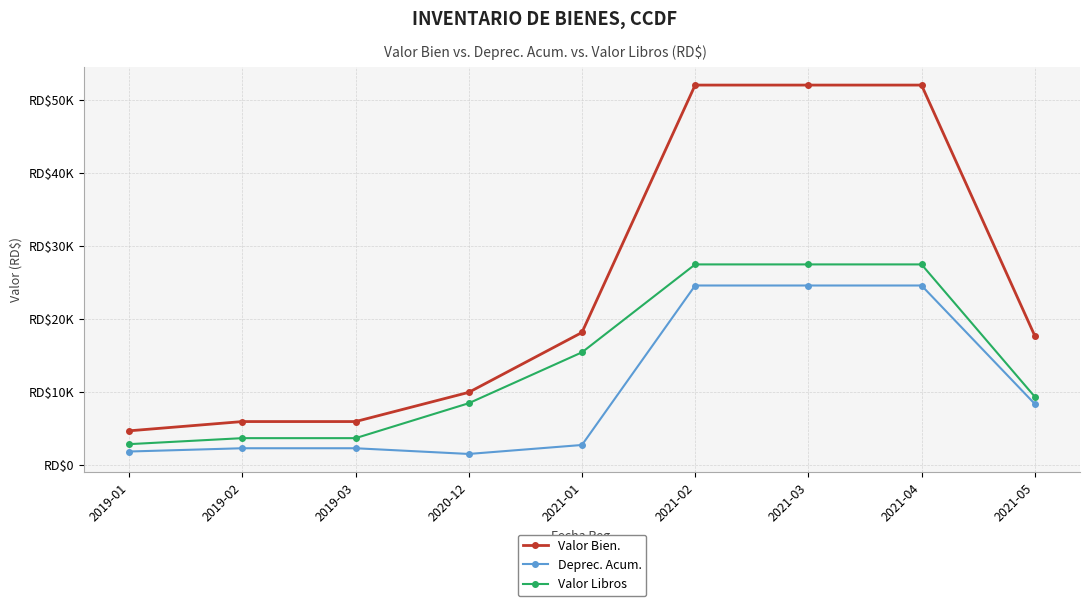

What are all the series names shown in the legend?

Valor Bien., Deprec. Acum., Valor Libros